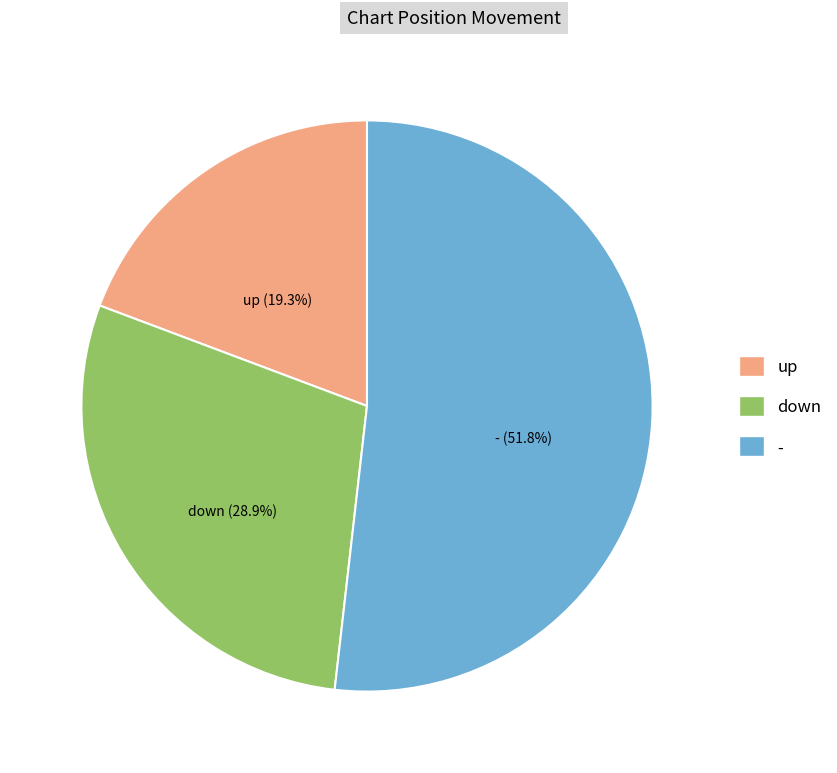

What portion of the pie excludes down?

71.1%